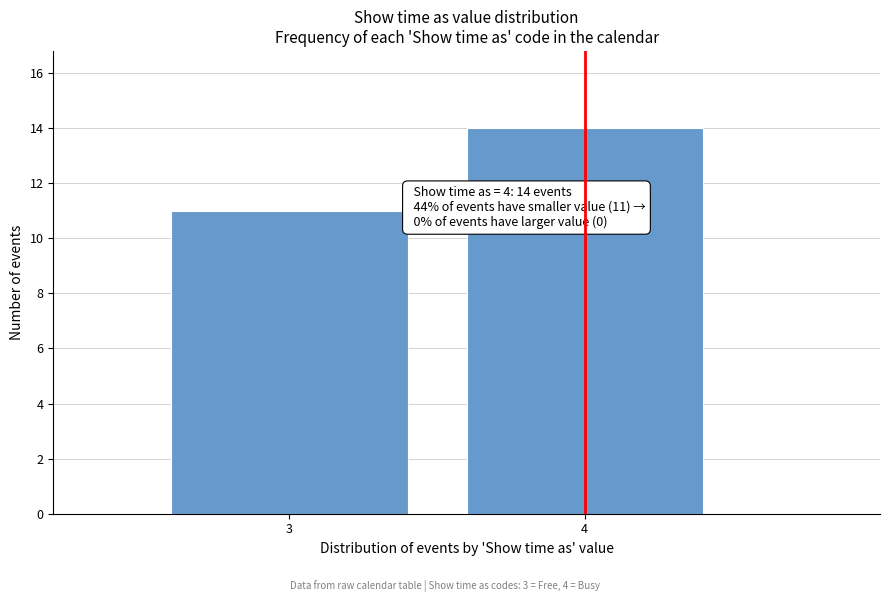

Reading right to left, list all the values displayed in this chart.

4=14	3=11